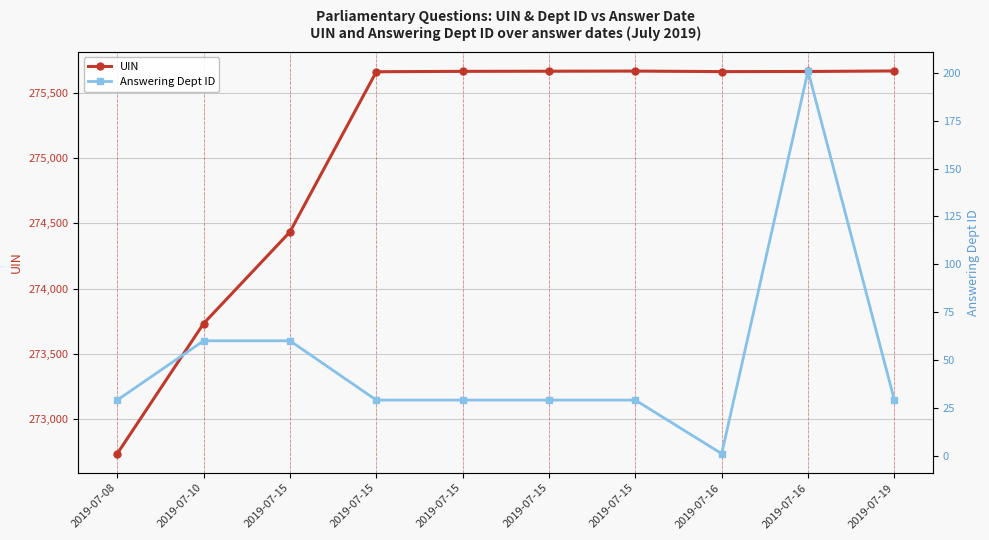

True or false: Answering Dept ID and UIN intersect in this chart.

False